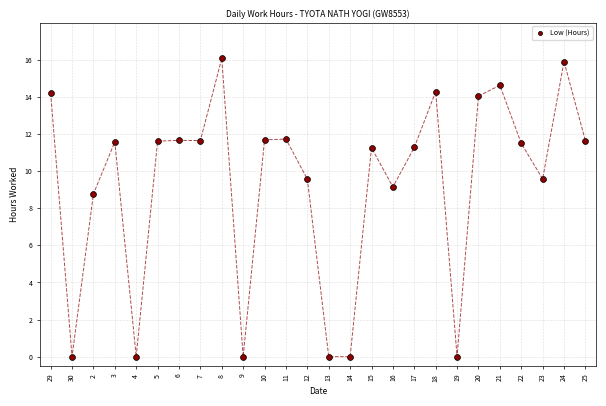

What Y value in the scatter plot is closest to 8?

8.8